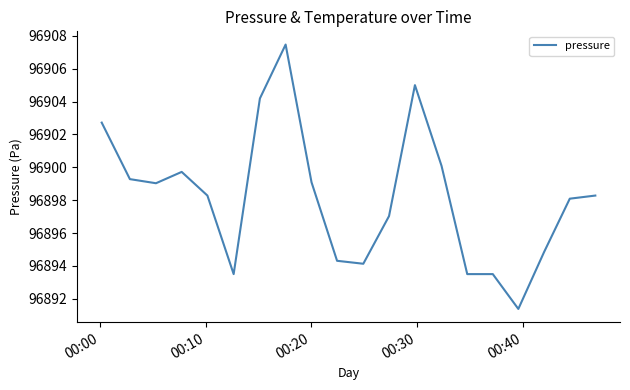

How many lines are shown in the chart?

1